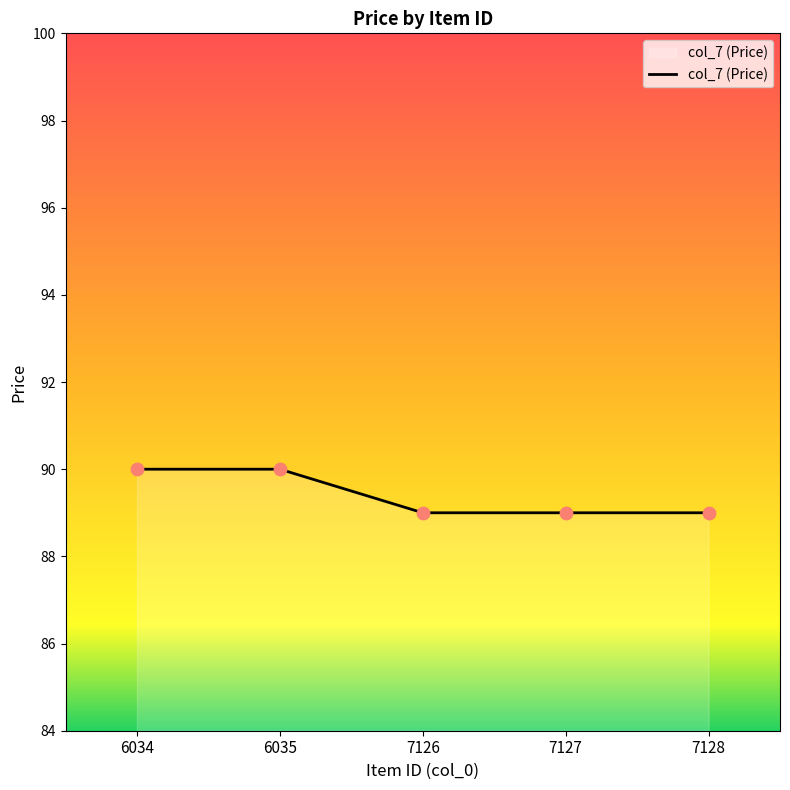

Between 6034 and 7127, which is larger?

6034